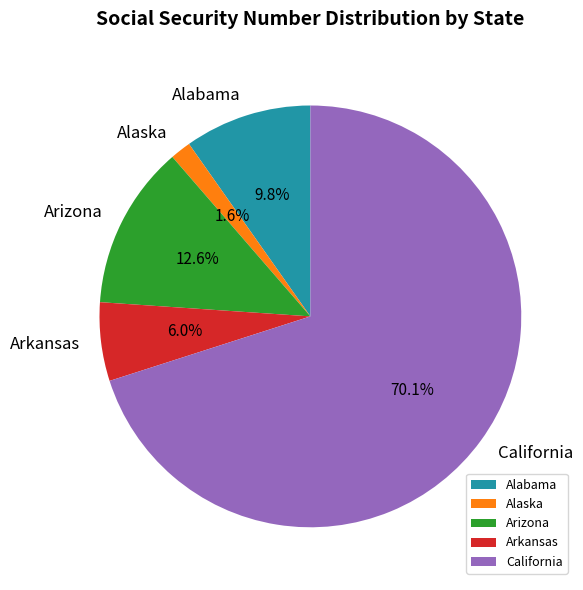

What is the largest slice in the pie chart?

California